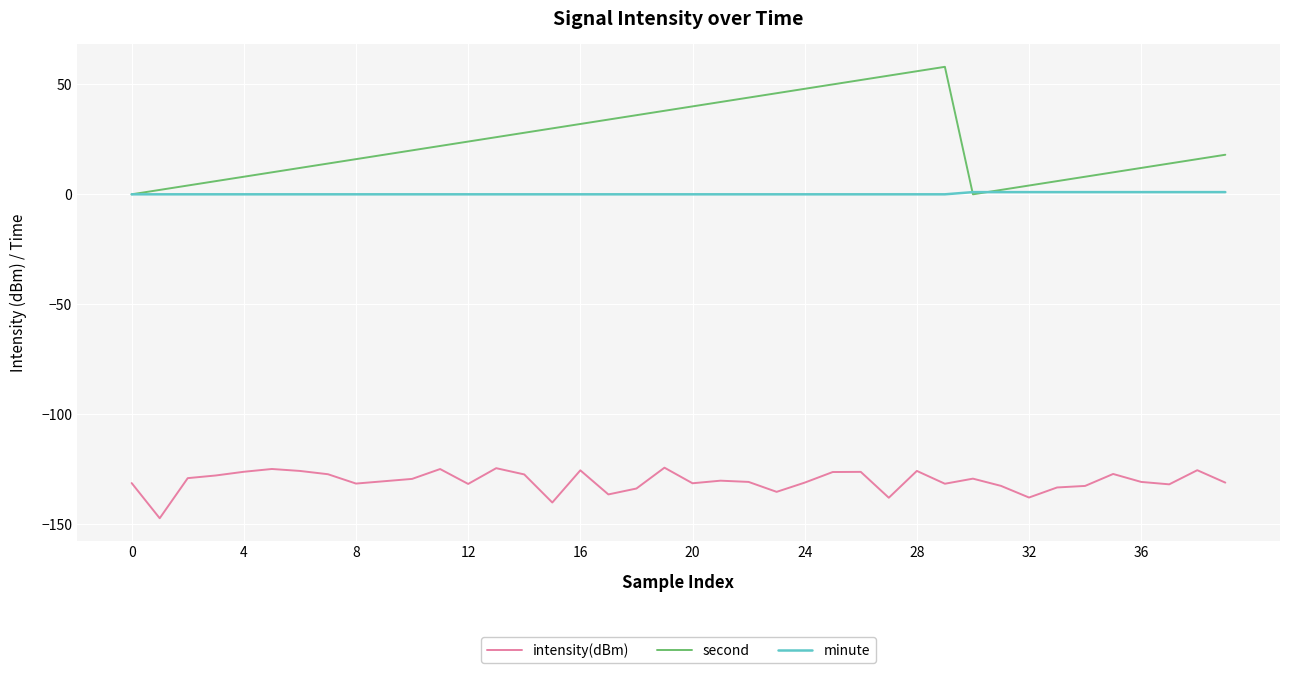

Which series has the largest total across all categories?

second